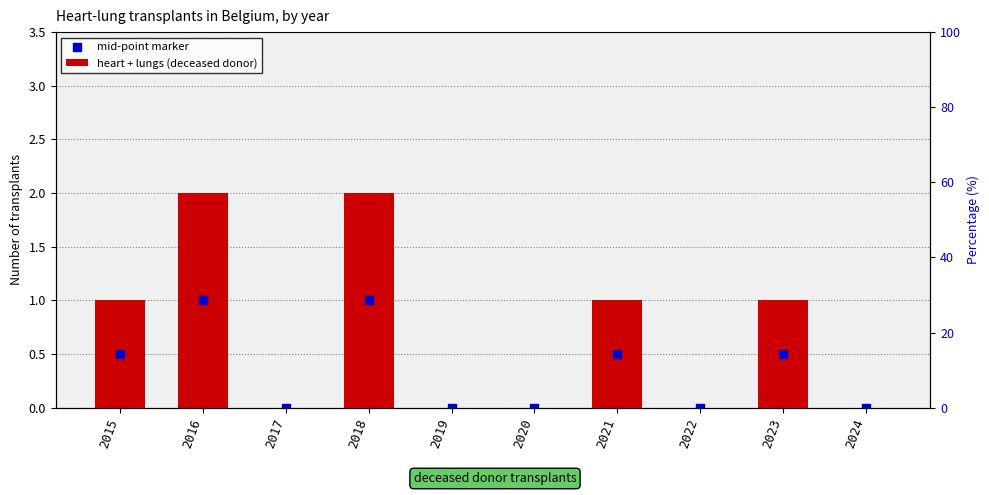

Which series reaches the maximum Y coordinate?

heart + lungs (deceased donor)